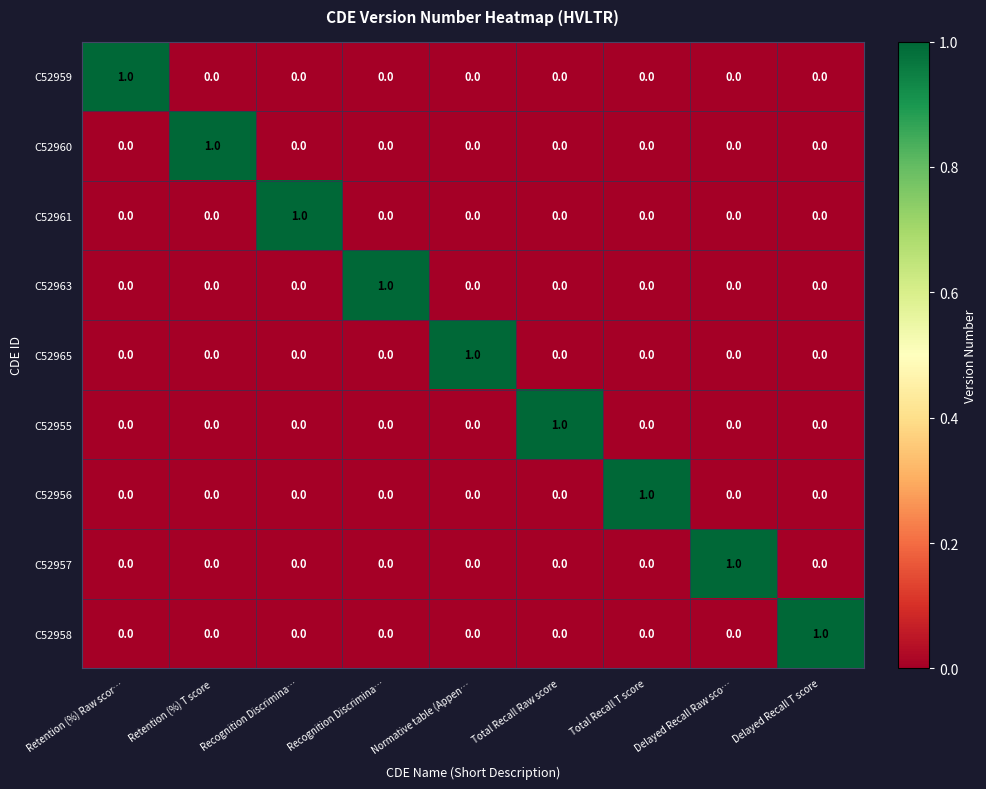

Reading left to right, list all the values displayed in this chart.

C52959: Retention (%) Raw scor…=1	Retention (%) T score=0	Recognition Discrimina…=0	Recognition Discrimina…=0	Normative table (Appen…=0	Total Recall Raw score=0	Total Recall T score=0	Delayed Recall Raw sco…=0	Delayed Recall T score=0
C52960: Retention (%) Raw scor…=0	Retention (%) T score=1	Recognition Discrimina…=0	Recognition Discrimina…=0	Normative table (Appen…=0	Total Recall Raw score=0	Total Recall T score=0	Delayed Recall Raw sco…=0	Delayed Recall T score=0
C52961: Retention (%) Raw scor…=0	Retention (%) T score=0	Recognition Discrimina…=1	Recognition Discrimina…=0	Normative table (Appen…=0	Total Recall Raw score=0	Total Recall T score=0	Delayed Recall Raw sco…=0	Delayed Recall T score=0
C52963: Retention (%) Raw scor…=0	Retention (%) T score=0	Recognition Discrimina…=0	Recognition Discrimina…=1	Normative table (Appen…=0	Total Recall Raw score=0	Total Recall T score=0	Delayed Recall Raw sco…=0	Delayed Recall T score=0
C52965: Retention (%) Raw scor…=0	Retention (%) T score=0	Recognition Discrimina…=0	Recognition Discrimina…=0	Normative table (Appen…=1	Total Recall Raw score=0	Total Recall T score=0	Delayed Recall Raw sco…=0	Delayed Recall T score=0
C52955: Retention (%) Raw scor…=0	Retention (%) T score=0	Recognition Discrimina…=0	Recognition Discrimina…=0	Normative table (Appen…=0	Total Recall Raw score=1	Total Recall T score=0	Delayed Recall Raw sco…=0	Delayed Recall T score=0
C52956: Retention (%) Raw scor…=0	Retention (%) T score=0	Recognition Discrimina…=0	Recognition Discrimina…=0	Normative table (Appen…=0	Total Recall Raw score=0	Total Recall T score=1	Delayed Recall Raw sco…=0	Delayed Recall T score=0
C52957: Retention (%) Raw scor…=0	Retention (%) T score=0	Recognition Discrimina…=0	Recognition Discrimina…=0	Normative table (Appen…=0	Total Recall Raw score=0	Total Recall T score=0	Delayed Recall Raw sco…=1	Delayed Recall T score=0
C52958: Retention (%) Raw scor…=0	Retention (%) T score=0	Recognition Discrimina…=0	Recognition Discrimina…=0	Normative table (Appen…=0	Total Recall Raw score=0	Total Recall T score=0	Delayed Recall Raw sco…=0	Delayed Recall T score=1